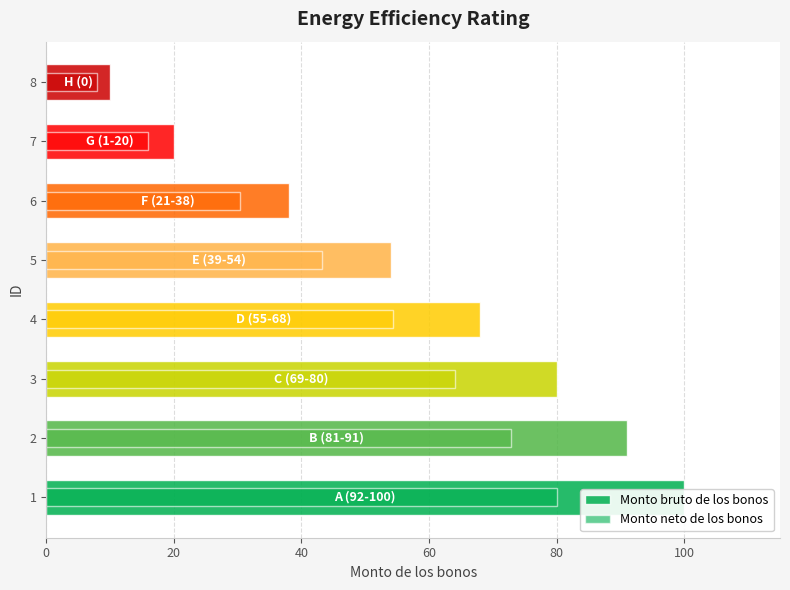

What is the total value across all series at 1?

180.0